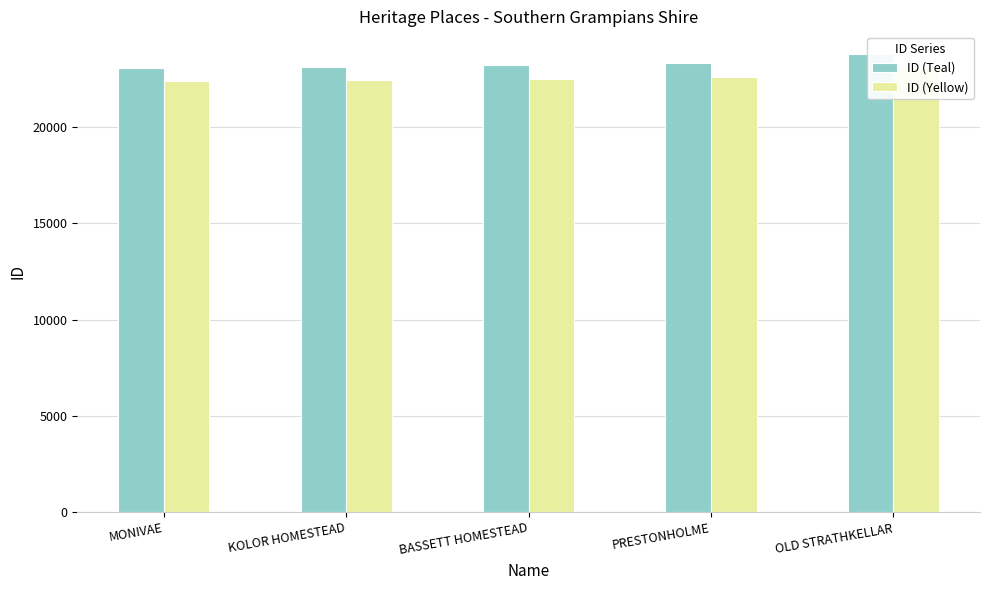

Rank the series by their maximum value, from lowest to highest.

ID (Yellow), ID (Teal)